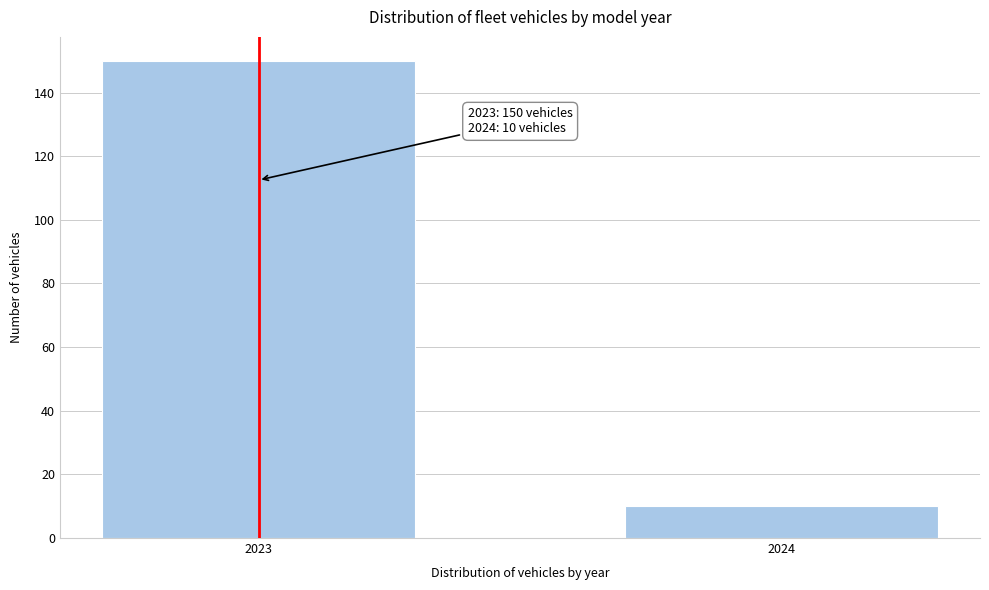

Reading left to right, extract all data points from this chart.

2023=150	2024=10